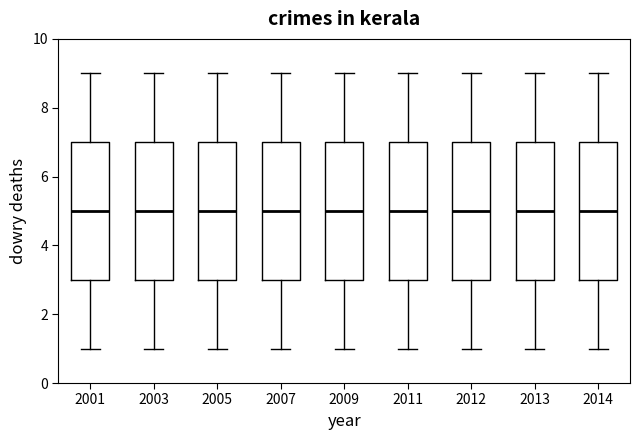

Where does the upper whisker of the box at x = 2011 end on the y-axis? The values are not printed on the chart, so give them approximately, as read against the axis.

9